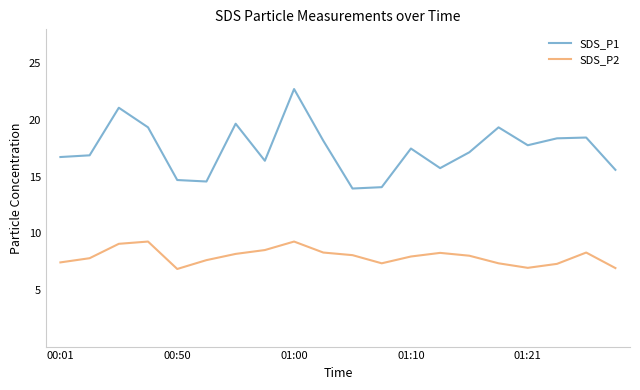

How many values in the SDS_P1 series exceed 17?

11